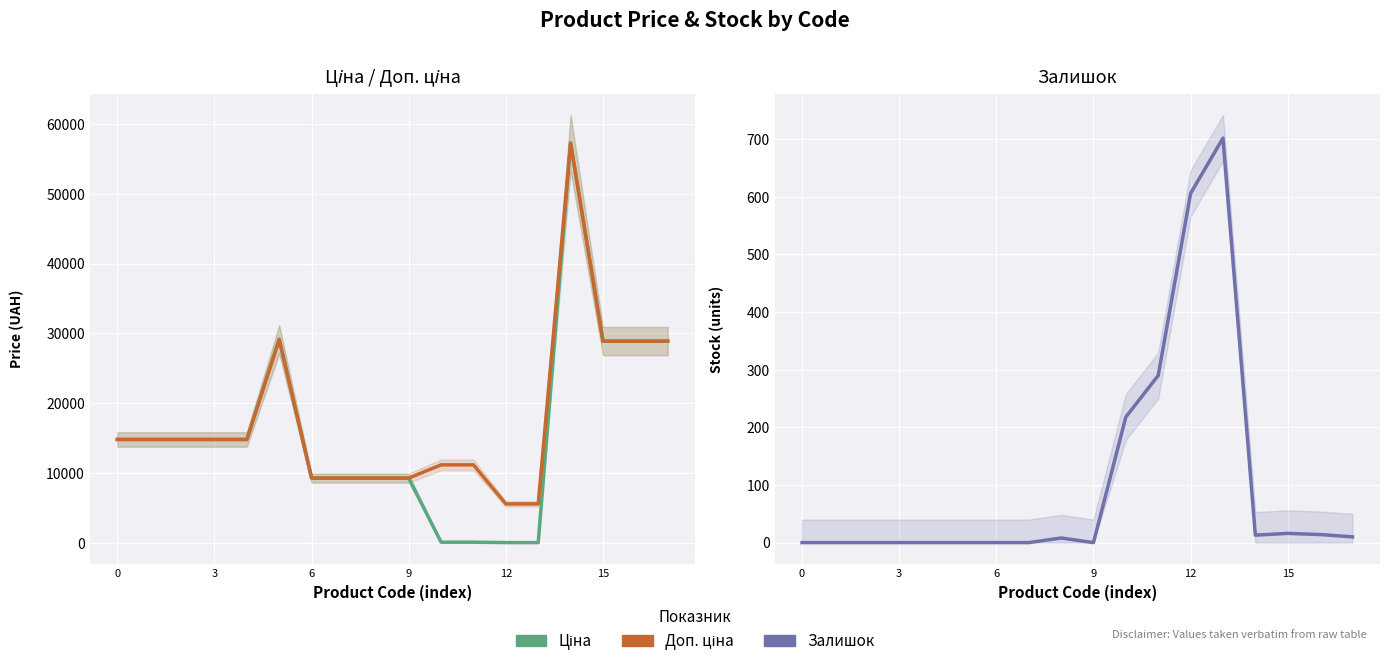

How many lines are shown in the chart?

3